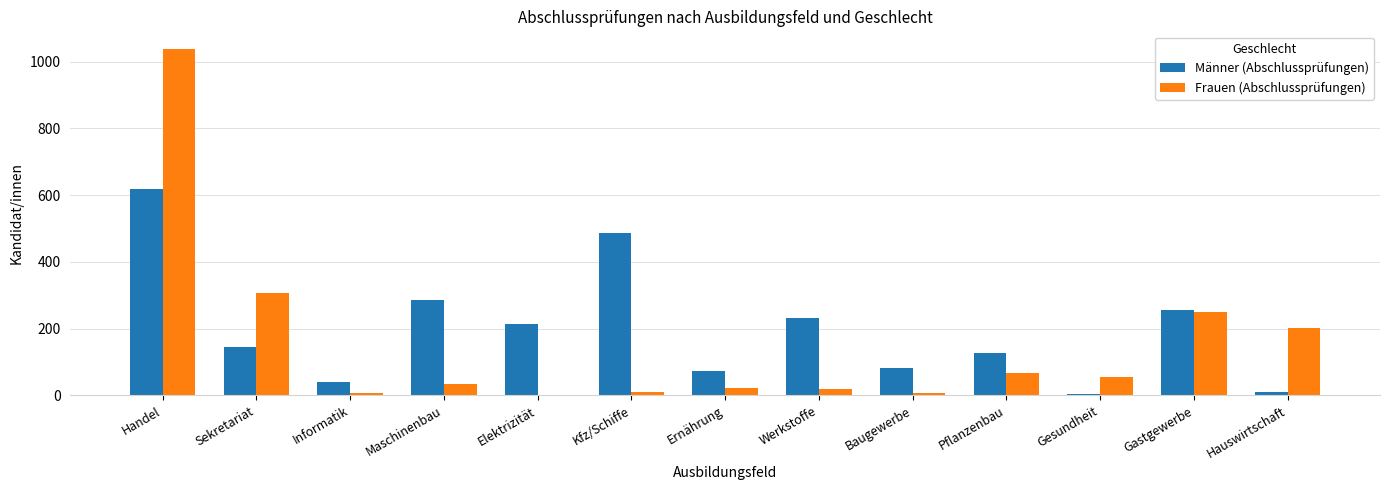

At which category is the sum across all series the highest?

Handel